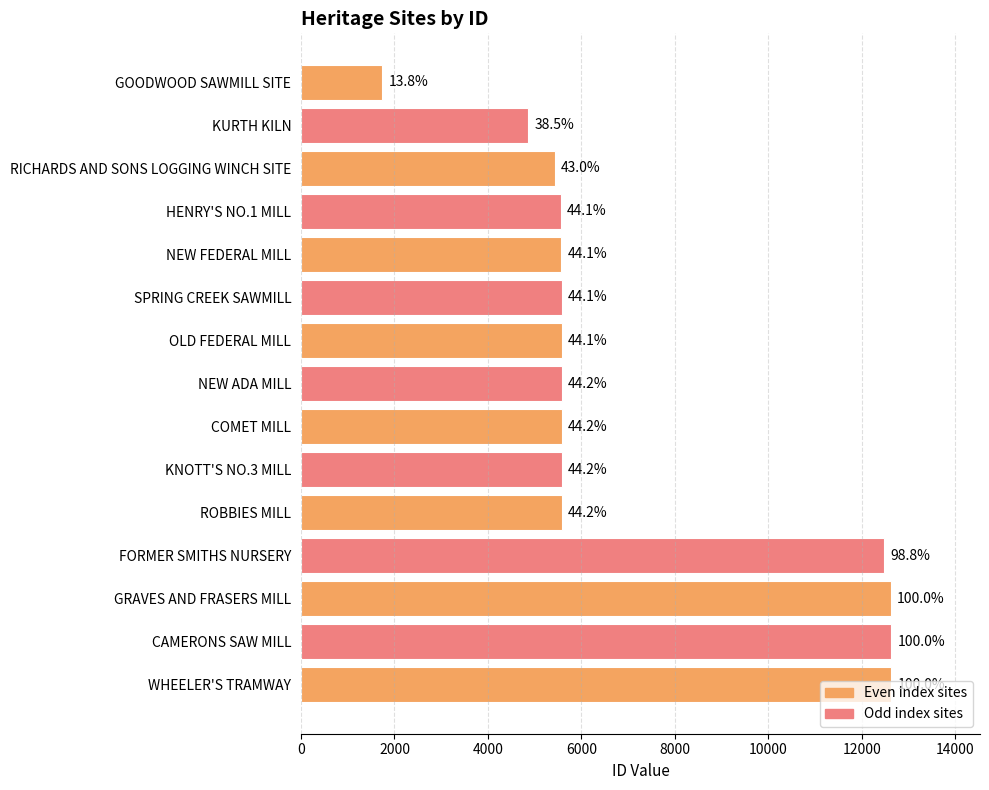

What is the difference between the maximum and minimum values?

10888